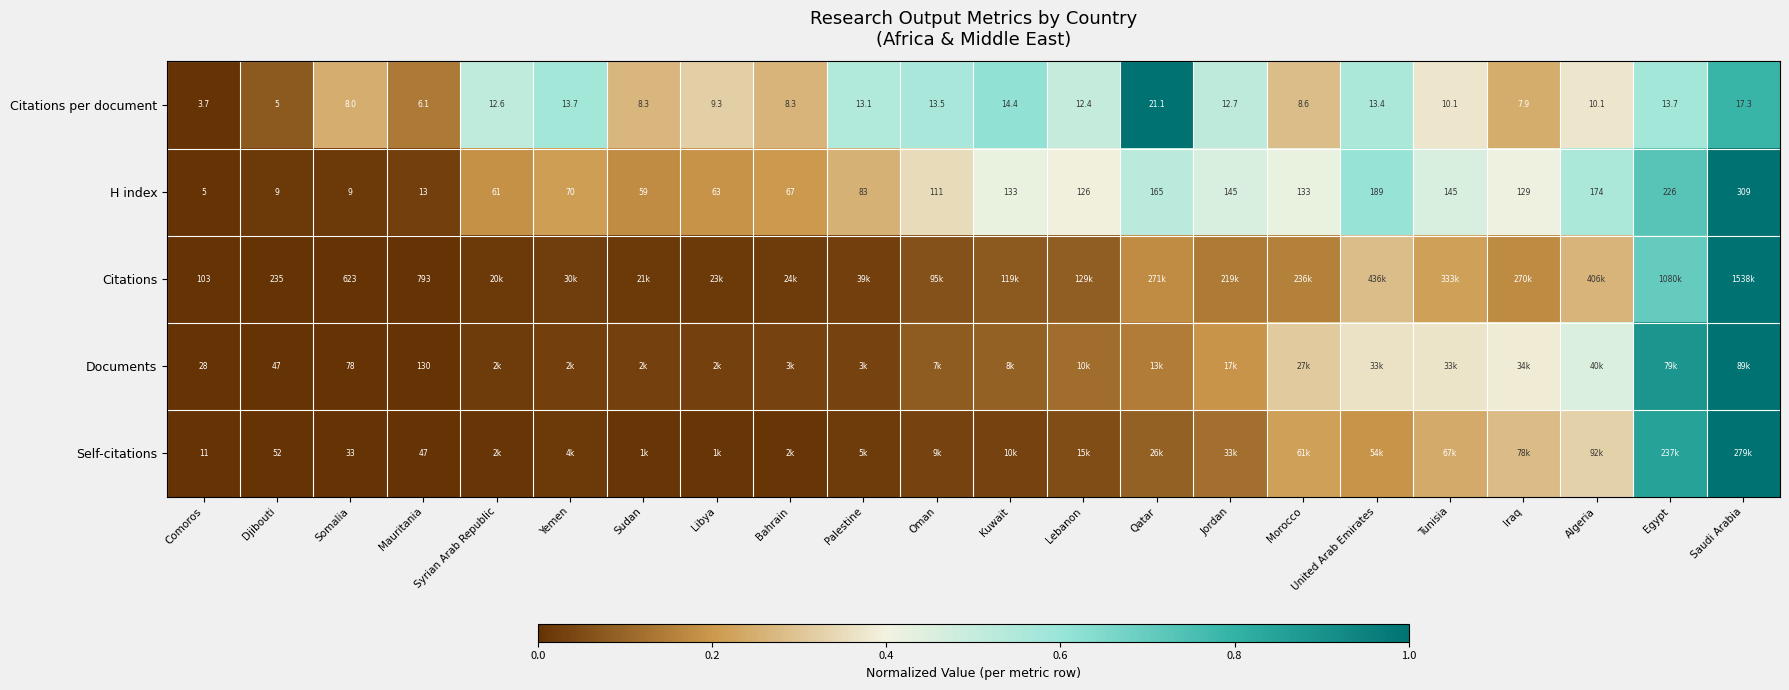

At which label is Self-citations closest to 0?

Comoros